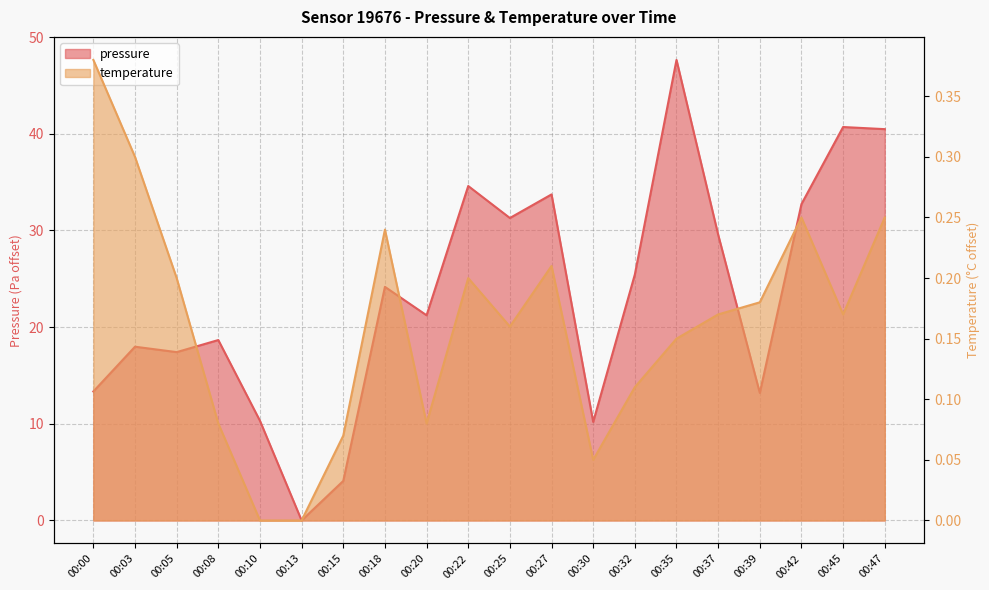

At which label is temperature closest to 0?

00:10